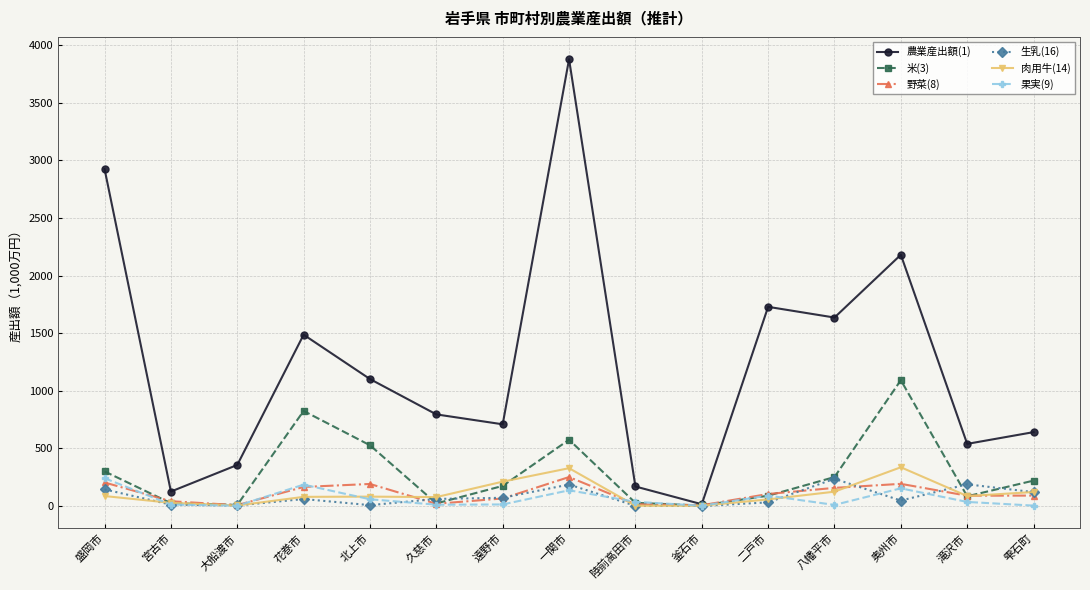

Which category has the highest value in the 米(3) series?

奥州市